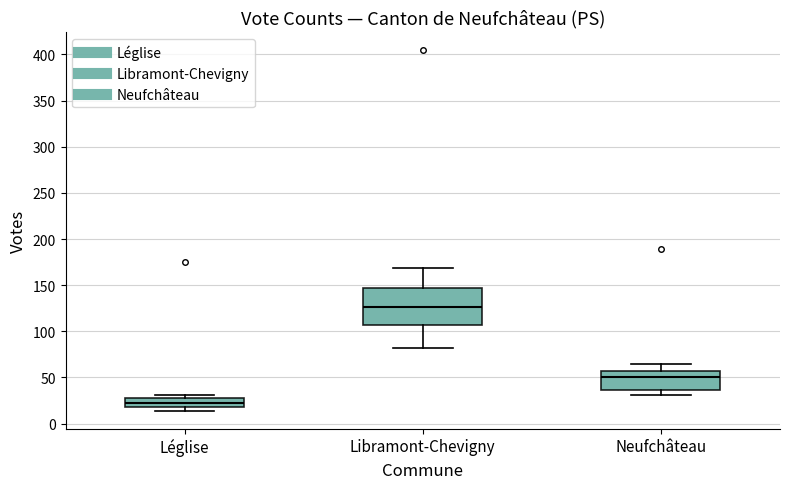

Which box has the highest median line?

Libramont-Chevigny